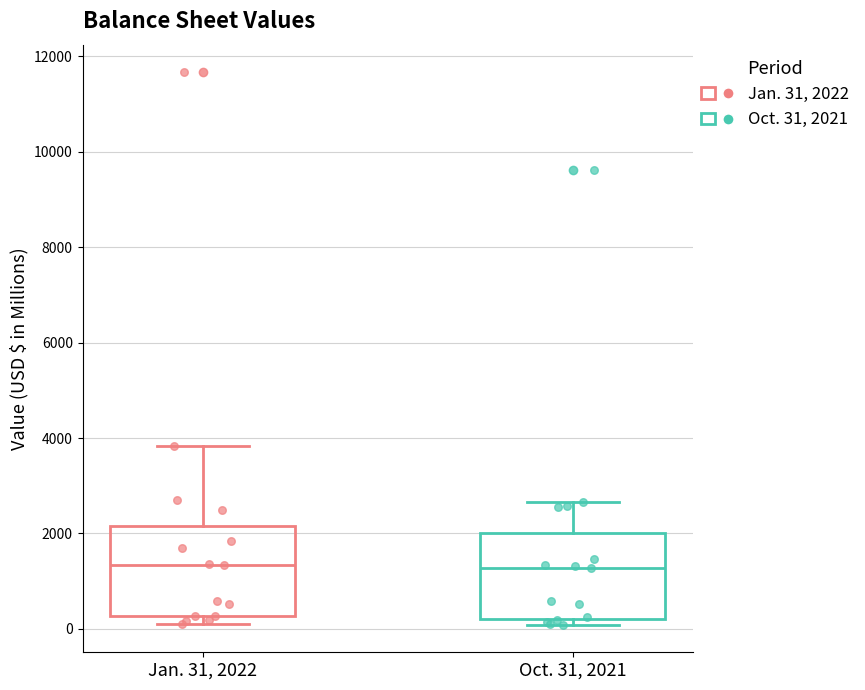

Reading left to right, transcribe this box plot: for each box, give where its median line is, the range the box spans, and where its two whiskers end, as read against the y-axis. The values are not printed on the chart, so give them approximately, as read against the axis.

Jan. 31, 2022: median 1400, box 200 to 2200, whiskers 200 (just below the box's lower edge) to 3800
Oct. 31, 2021: median 1200, box 200 to 2000, whiskers 0 to 2600